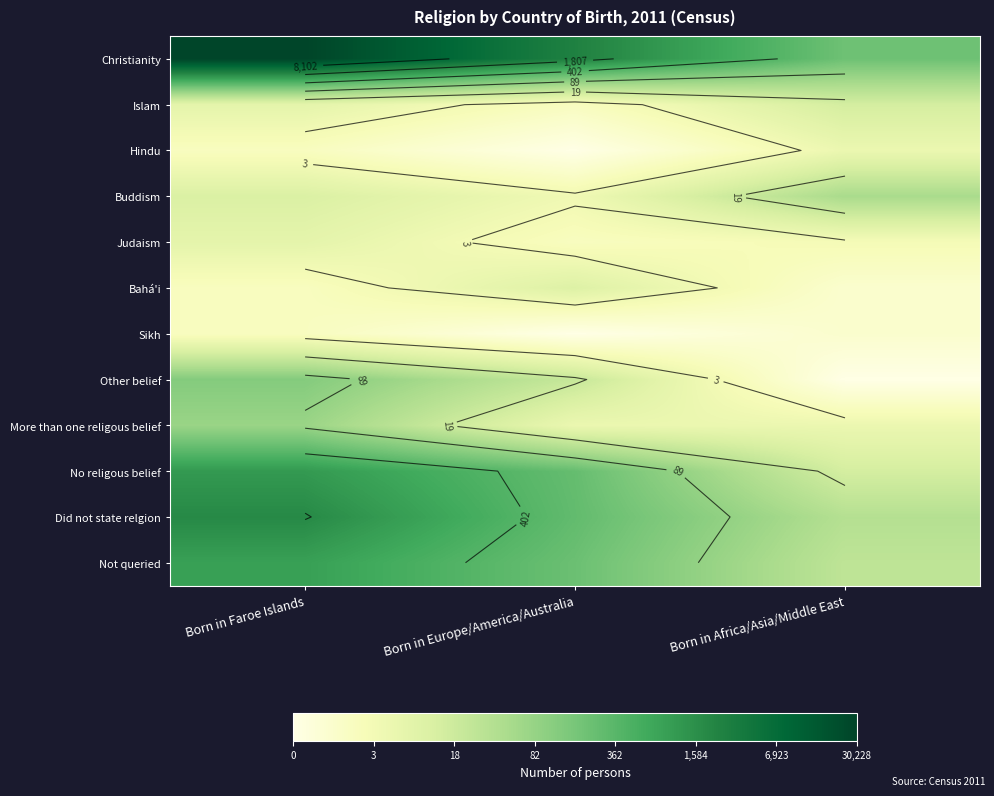

The Hindu series shows 2.7 at Born in Africa/Asia/Middle East. True or false?

False